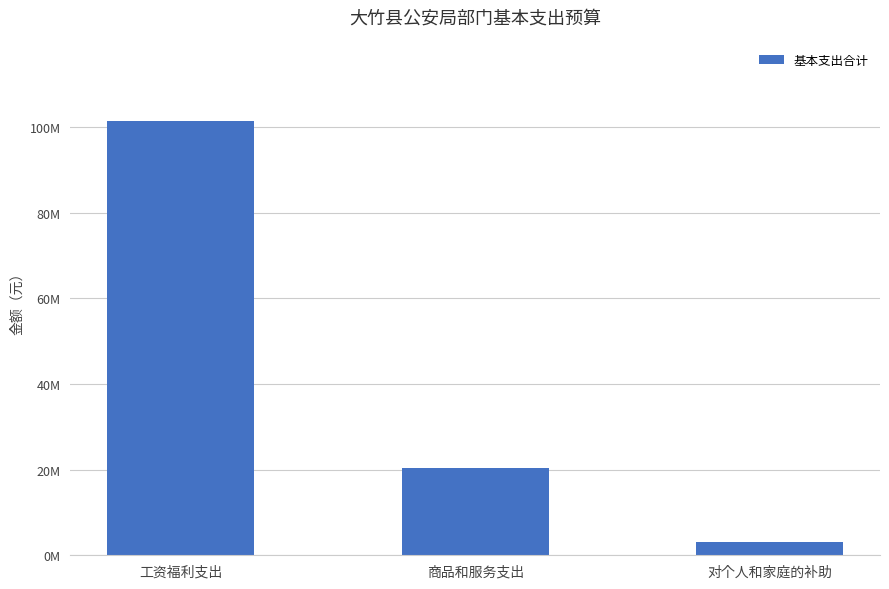

What is the value of the 1st bar from the left?

101442541.0